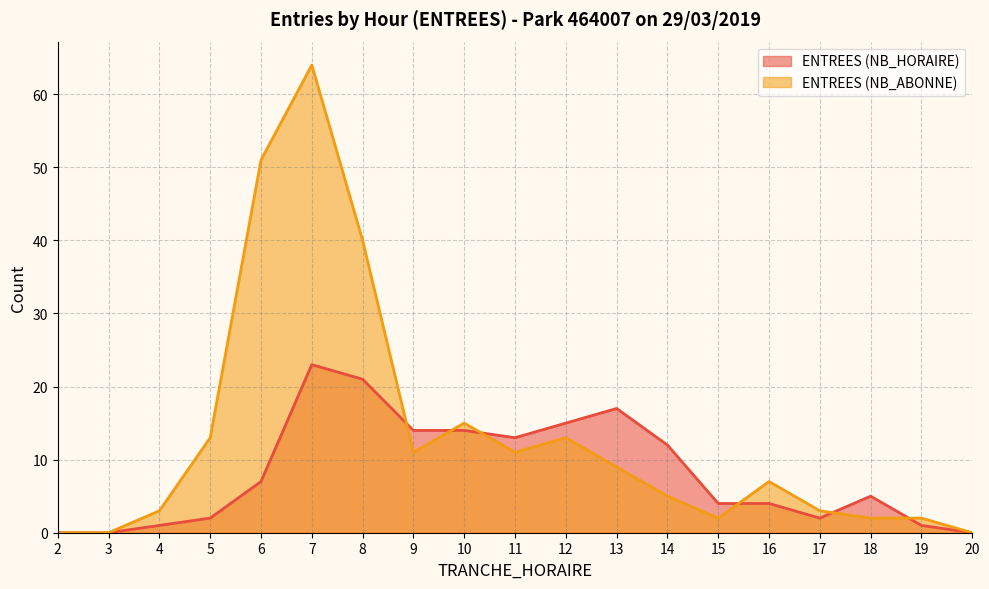

At which label is ENTREES (NB_ABONNE) closest to 32?

8